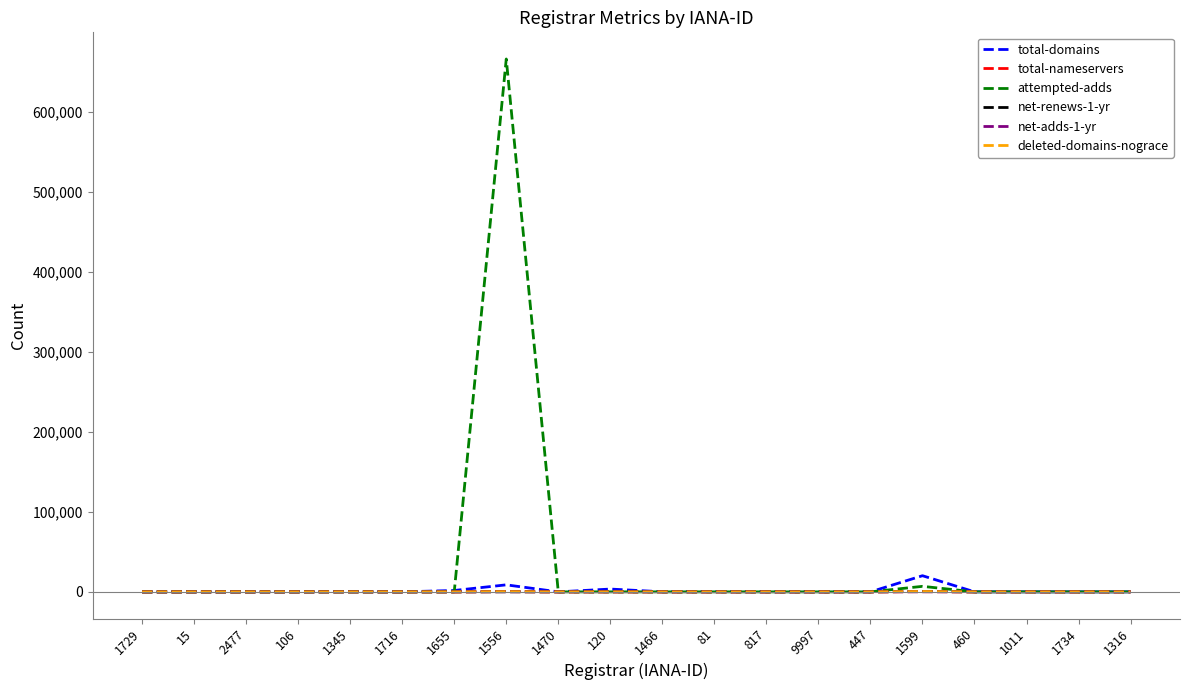

At which category is the sum across all series the highest?

1556